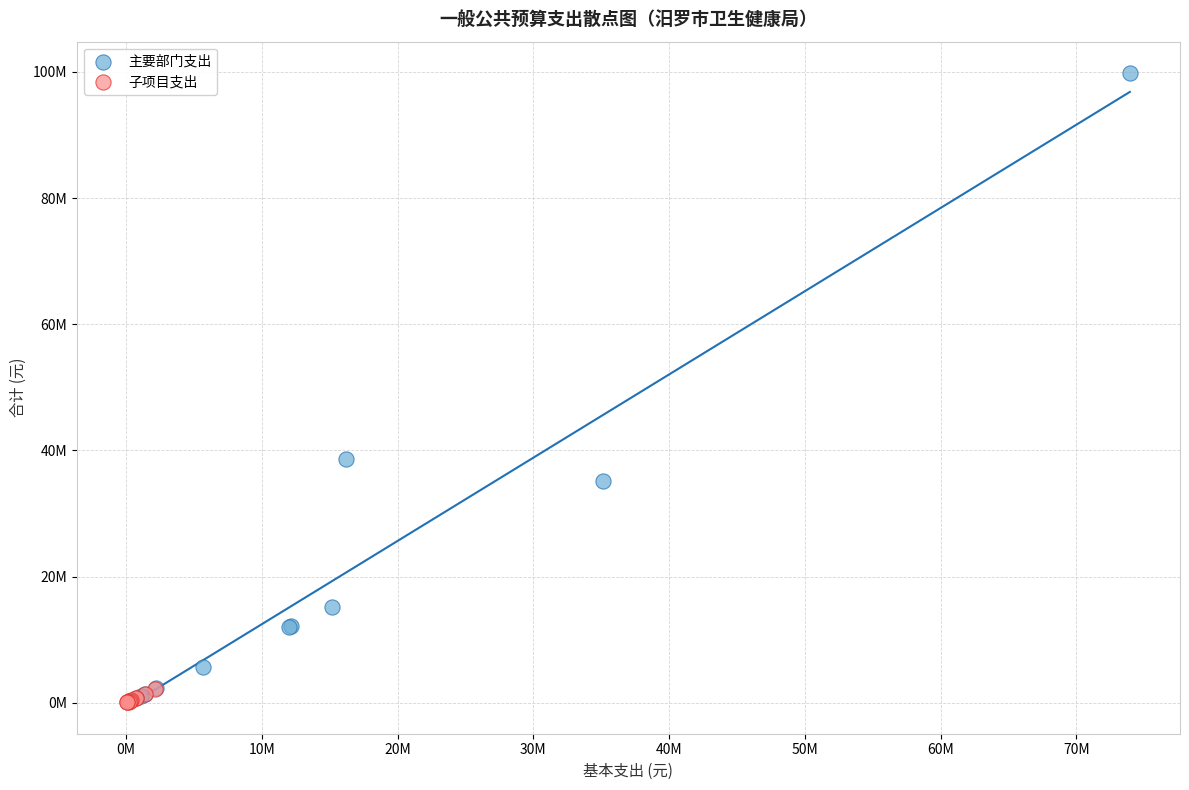

Which series has the largest Y range (max minus min)?

主要部门支出